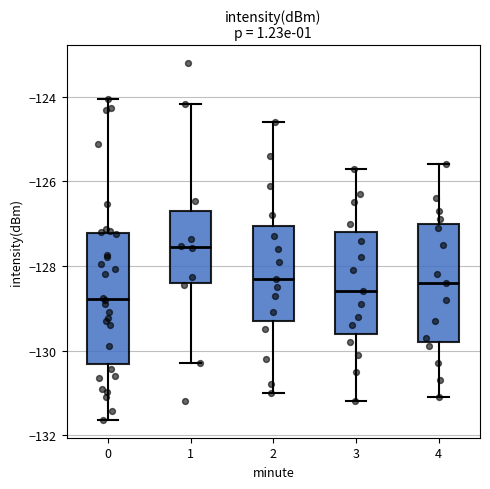

Comparing the boxes themselves (not the whiskers), which one is the tallest?

0